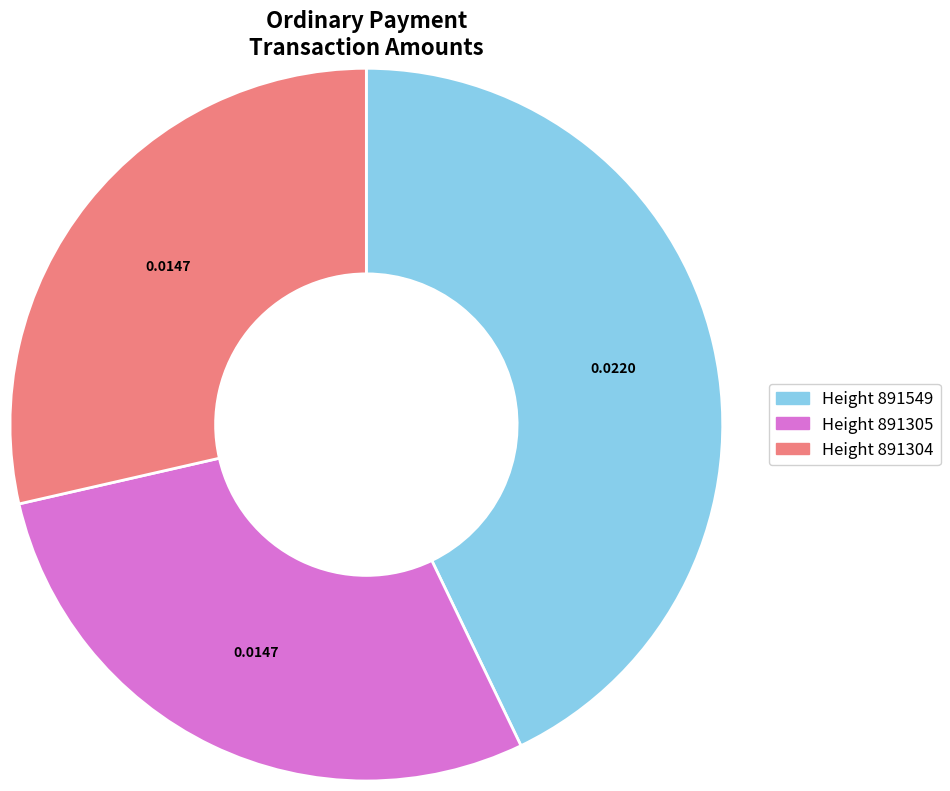

Is there any slice that represents more than half of the pie?

No